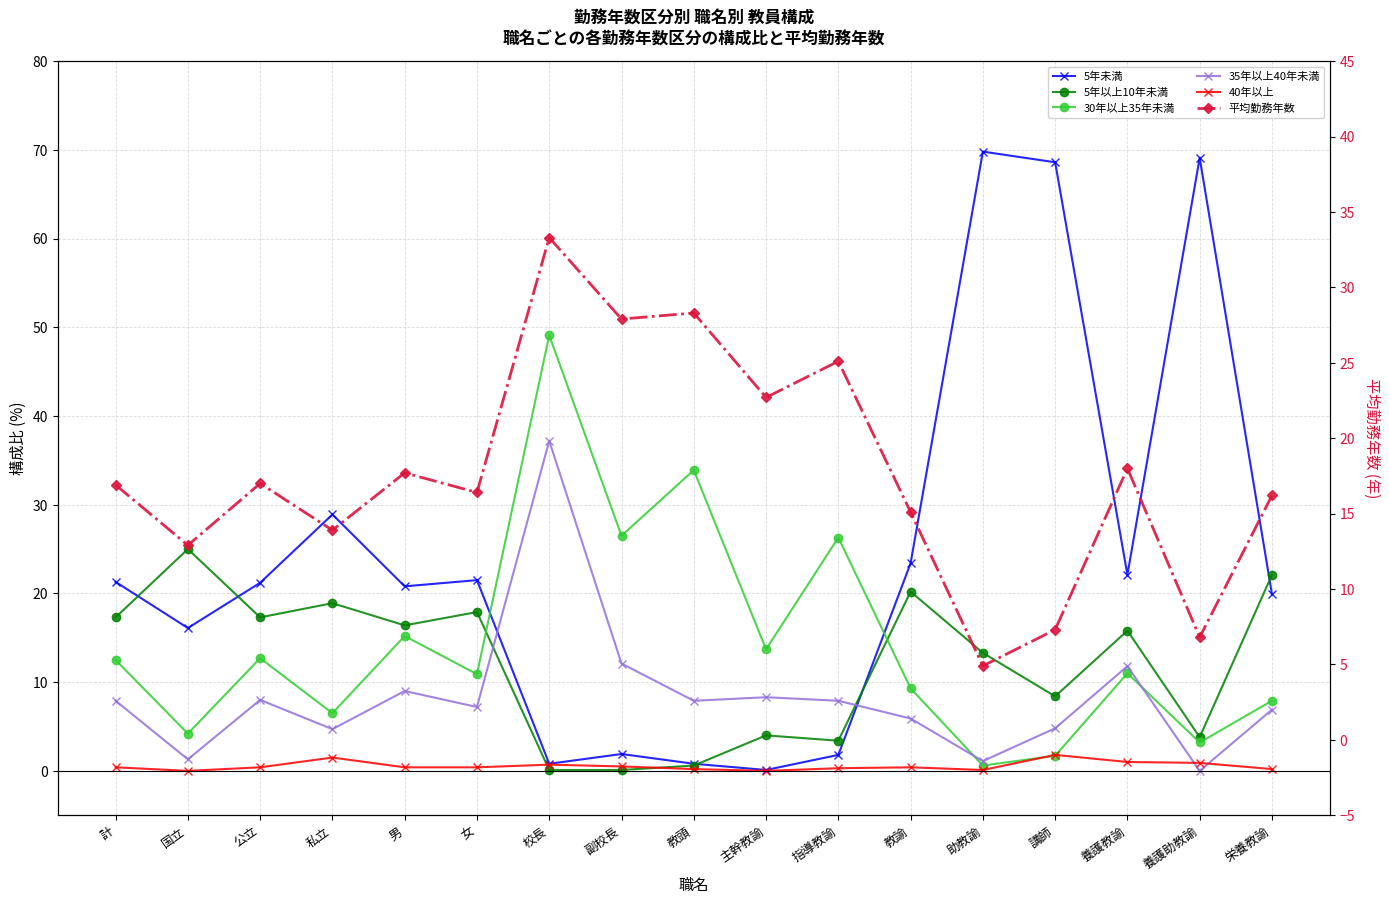

What are all the series names shown in the legend?

5年未満, 5年以上10年未満, 30年以上35年未満, 35年以上40年未満, 40年以上, 平均勤務年数